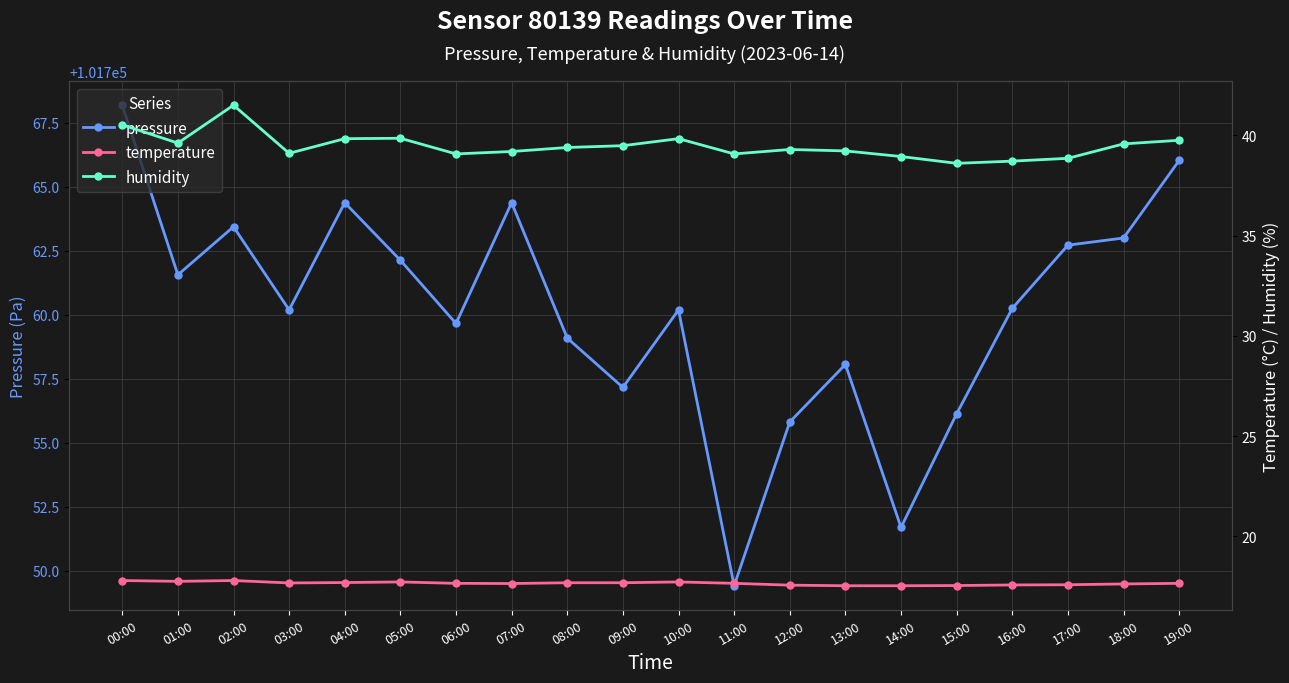

Rank the categories by pressure value from lowest to highest.

11:00, 14:00, 12:00, 15:00, 09:00, 13:00, 08:00, 06:00, 03:00, 10:00, 16:00, 01:00, 05:00, 17:00, 18:00, 02:00, 04:00, 07:00, 19:00, 00:00